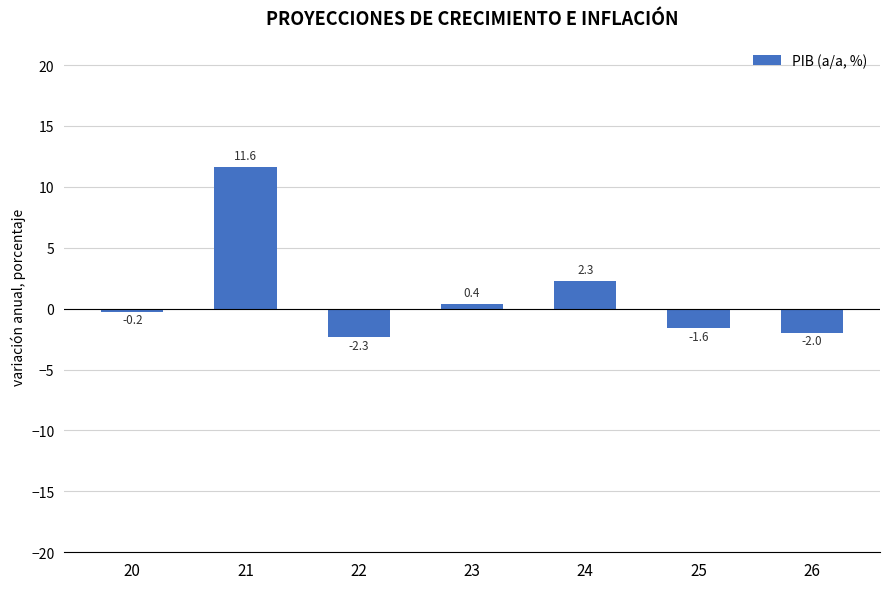

Are the bars horizontal?

No